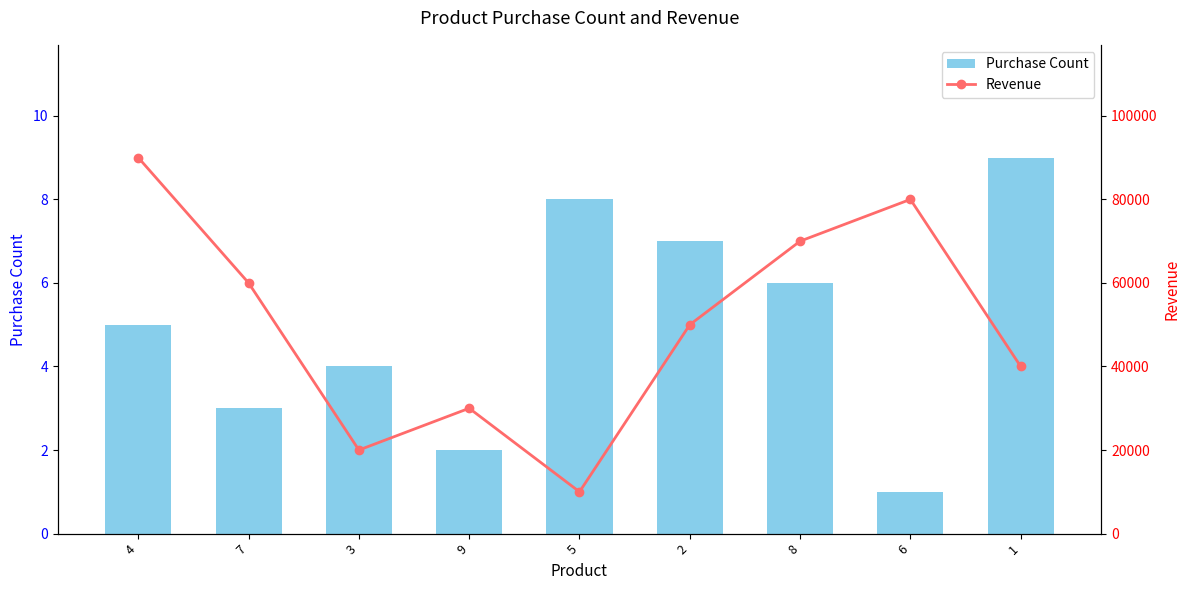

Rank the categories by Revenue value from highest to lowest.

4, 6, 8, 7, 2, 1, 9, 3, 5